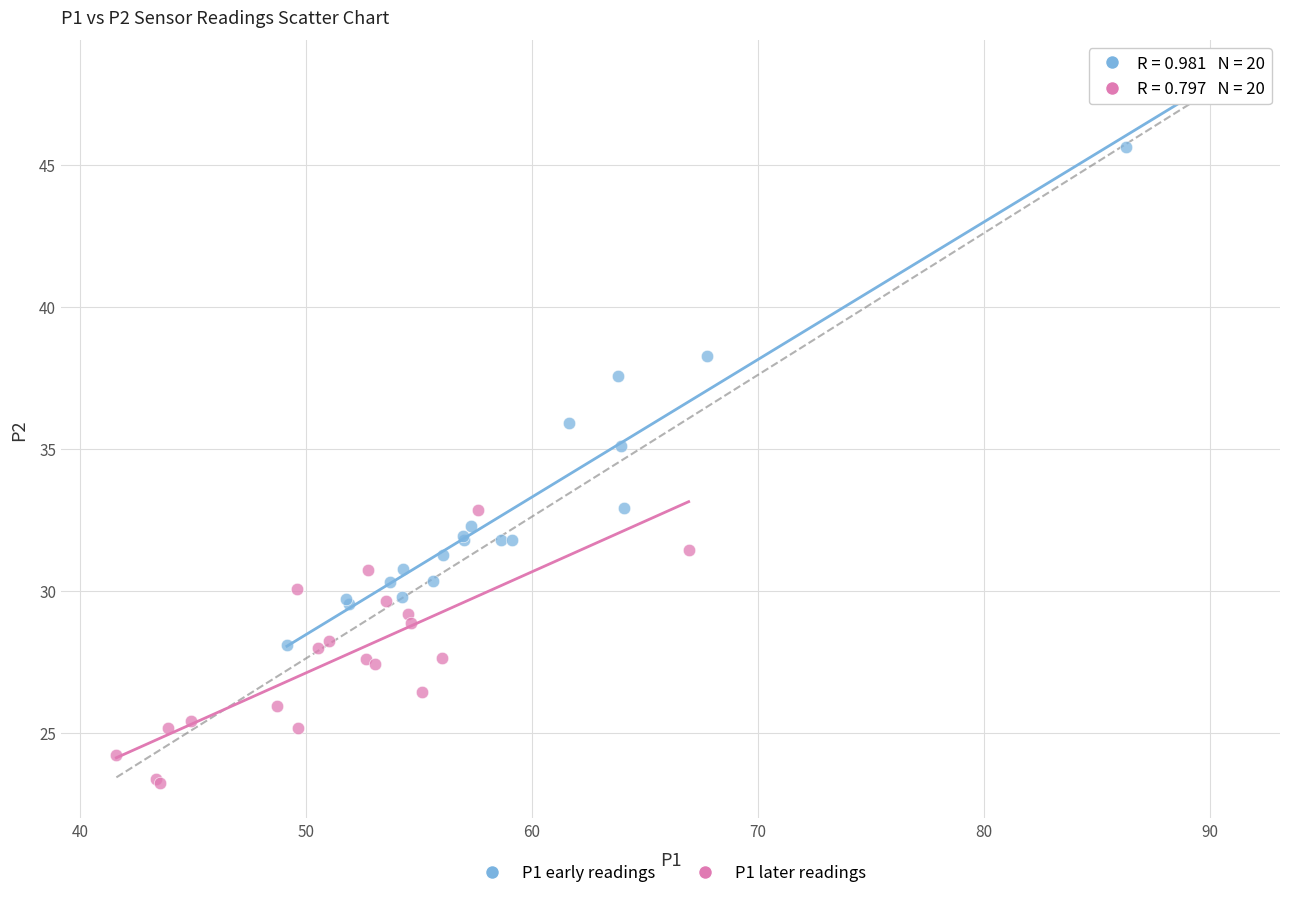

Which series contains the lowest Y value?

P1 later readings